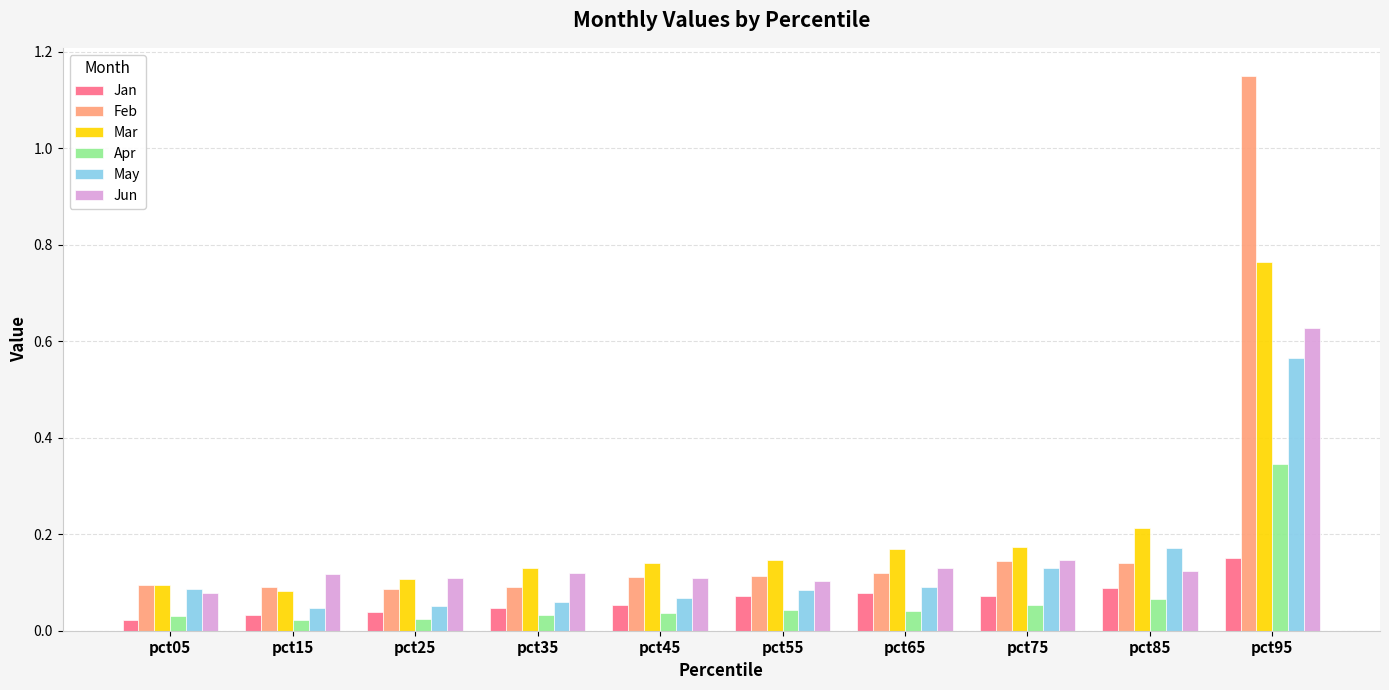

Between pct15 and pct65, which series saw the biggest shift?

Mar